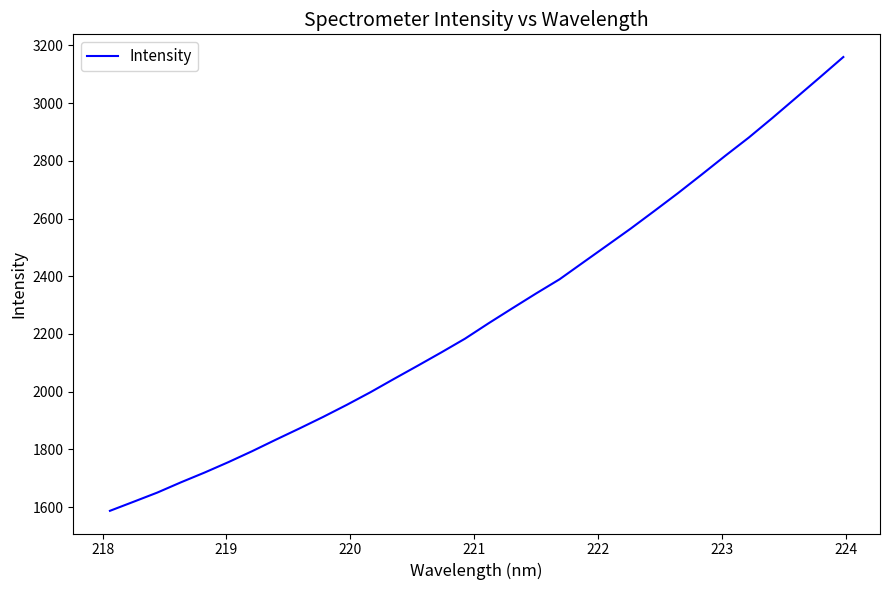

Is this an area chart (filled region under the line)?

No